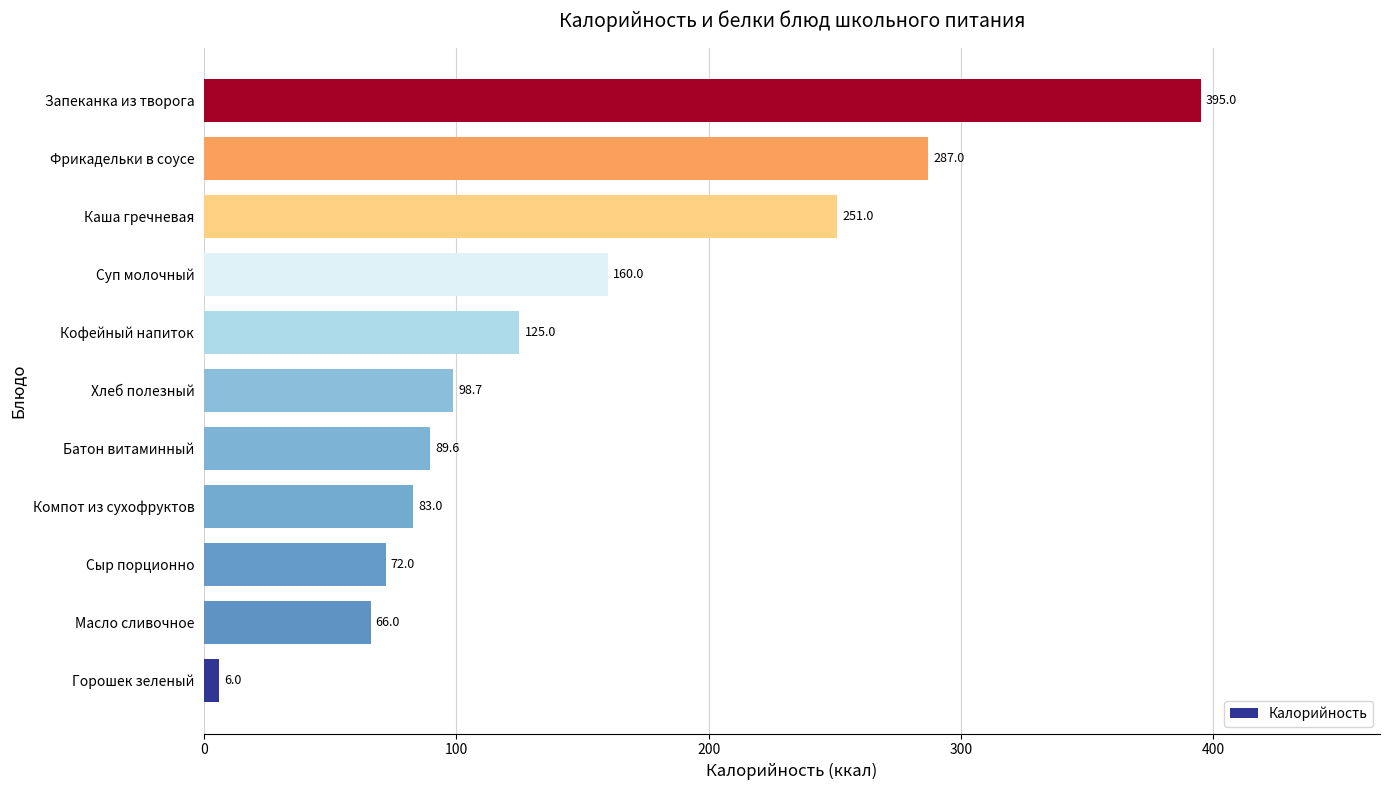

Which has a higher value, Запеканка из творога or Хлеб полезный?

Запеканка из творога